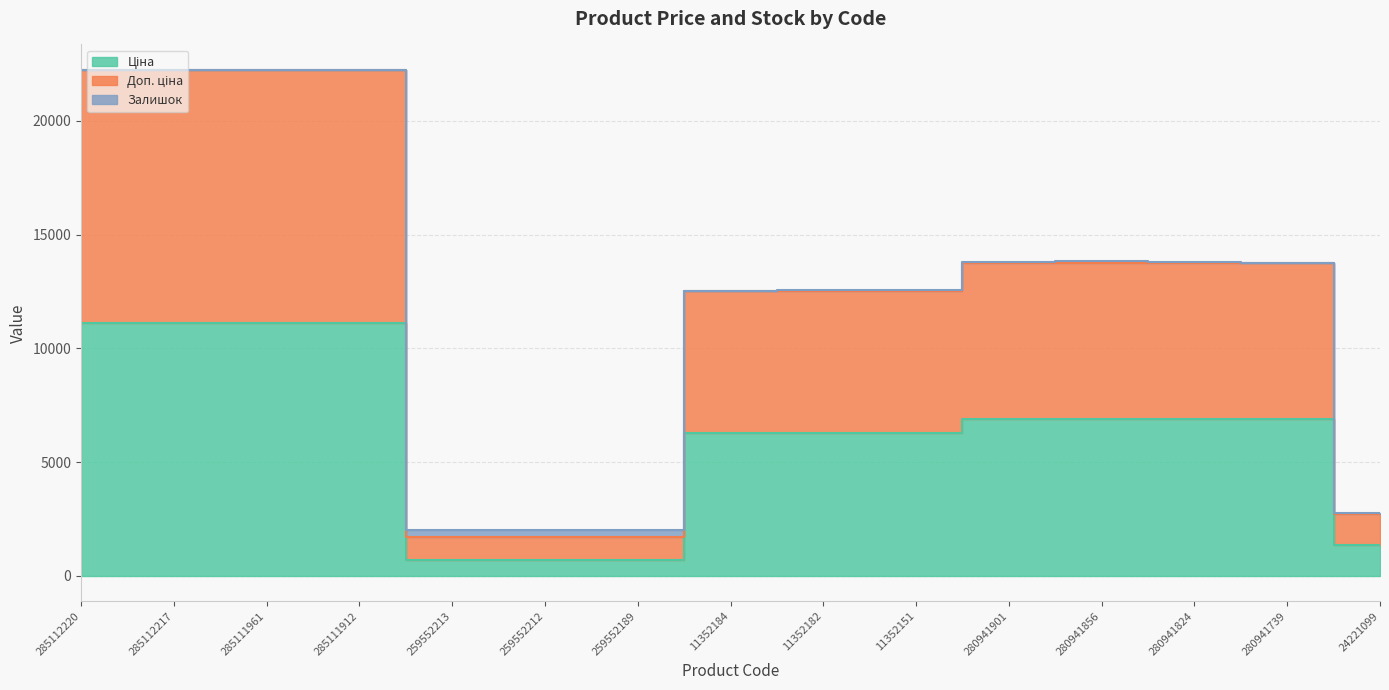

Which category has the lowest value in the Доп. ціна series?

259552189